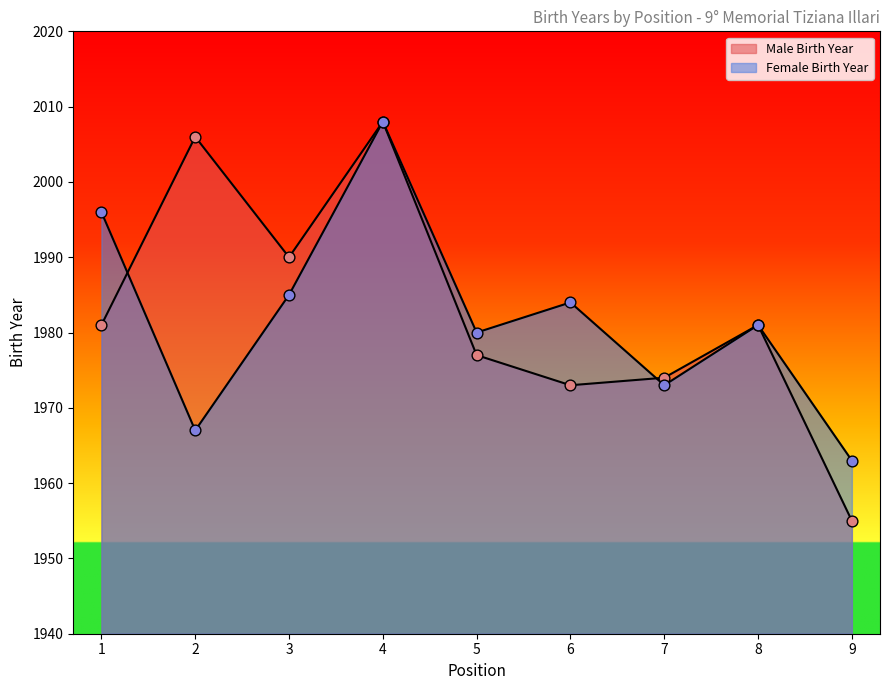

Is the value of Male Birth Year at 2 greater than the value of Female Birth Year at 8?

Yes